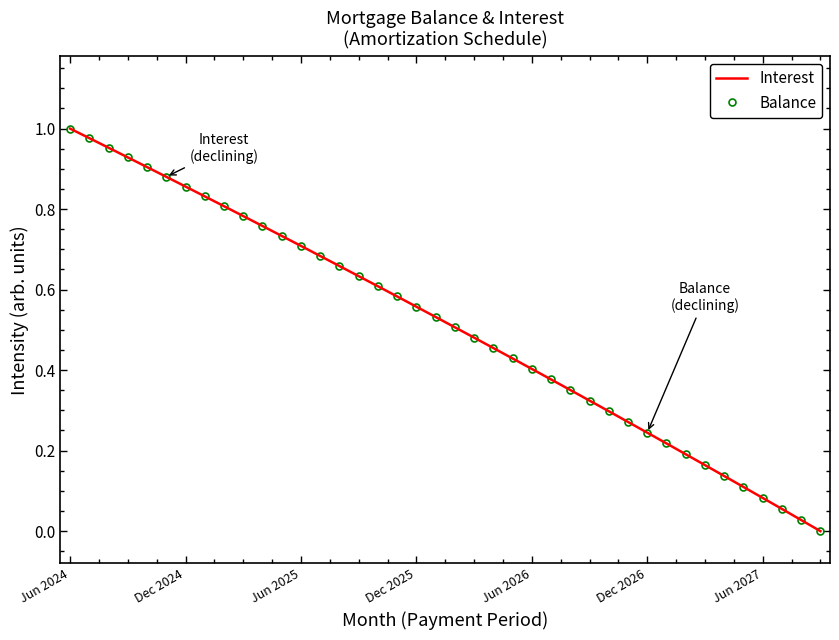

What are all the series names shown in the legend?

Interest, Balance